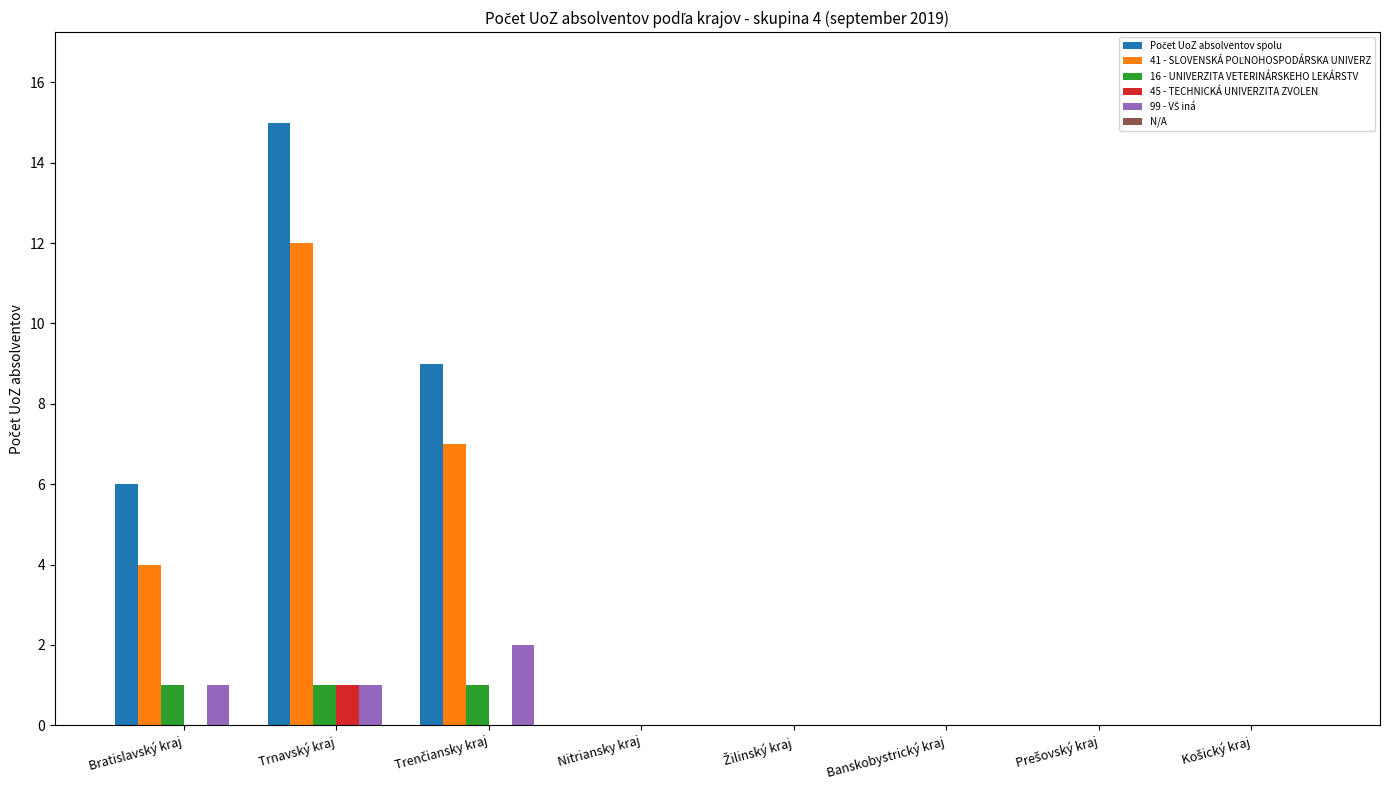

What is the greatest value displayed?

15